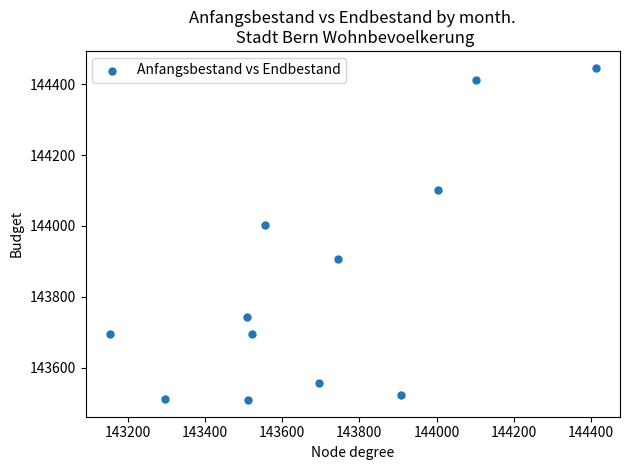

What is the average X value?

143701